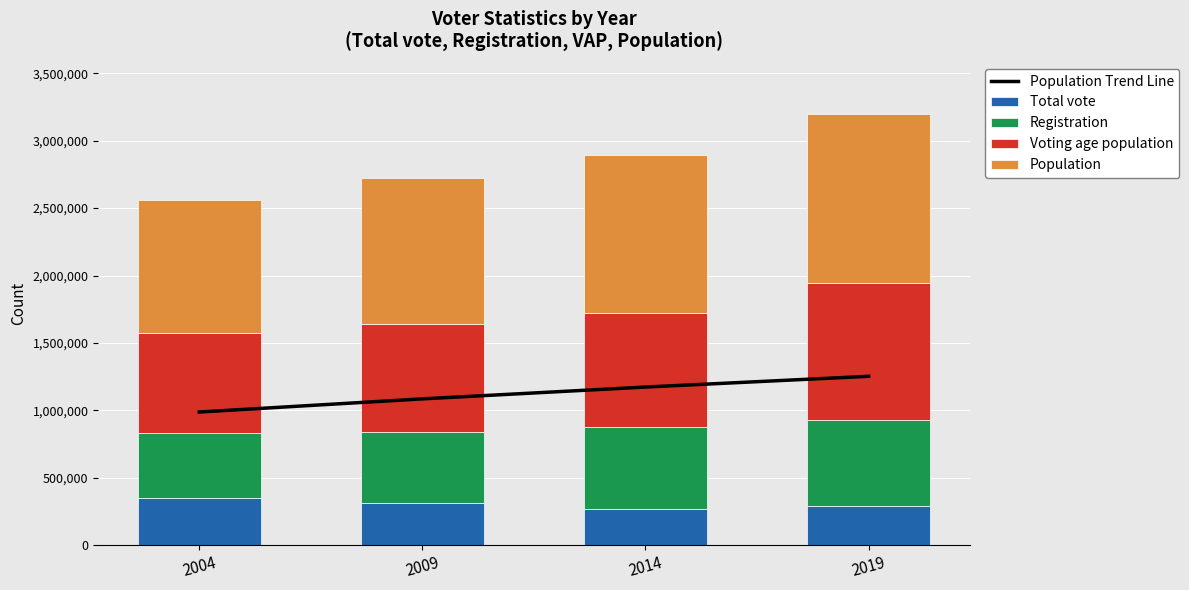

Is it true that Population equals 1084748 at 2009?

True